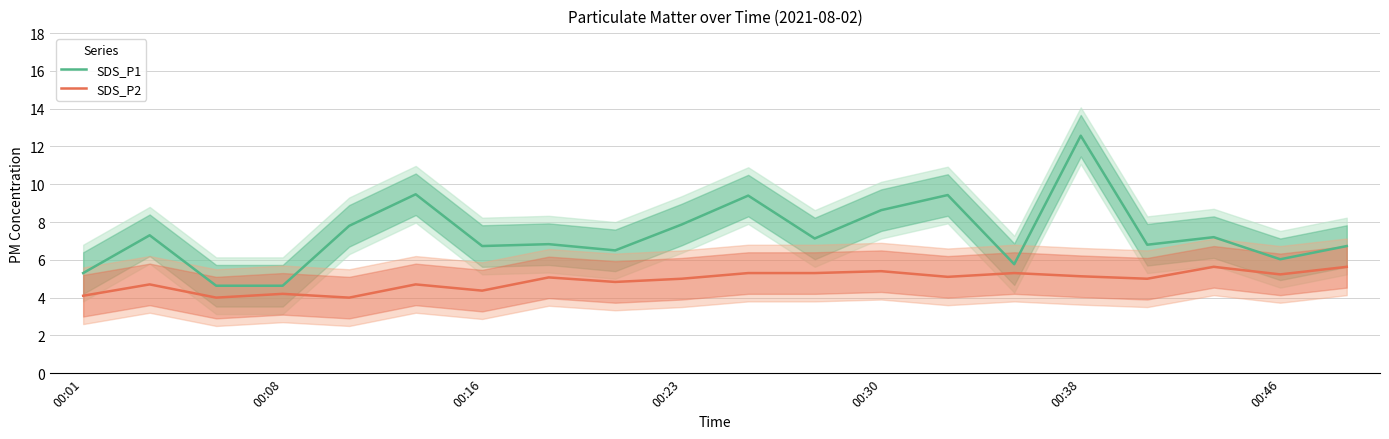

What is the highest value of the SDS_P1 series?

12.6